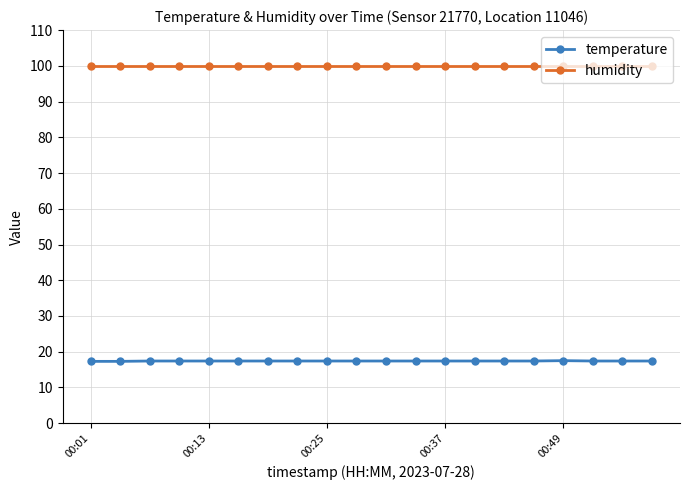

What is the highest value of the humidity series?

99.9